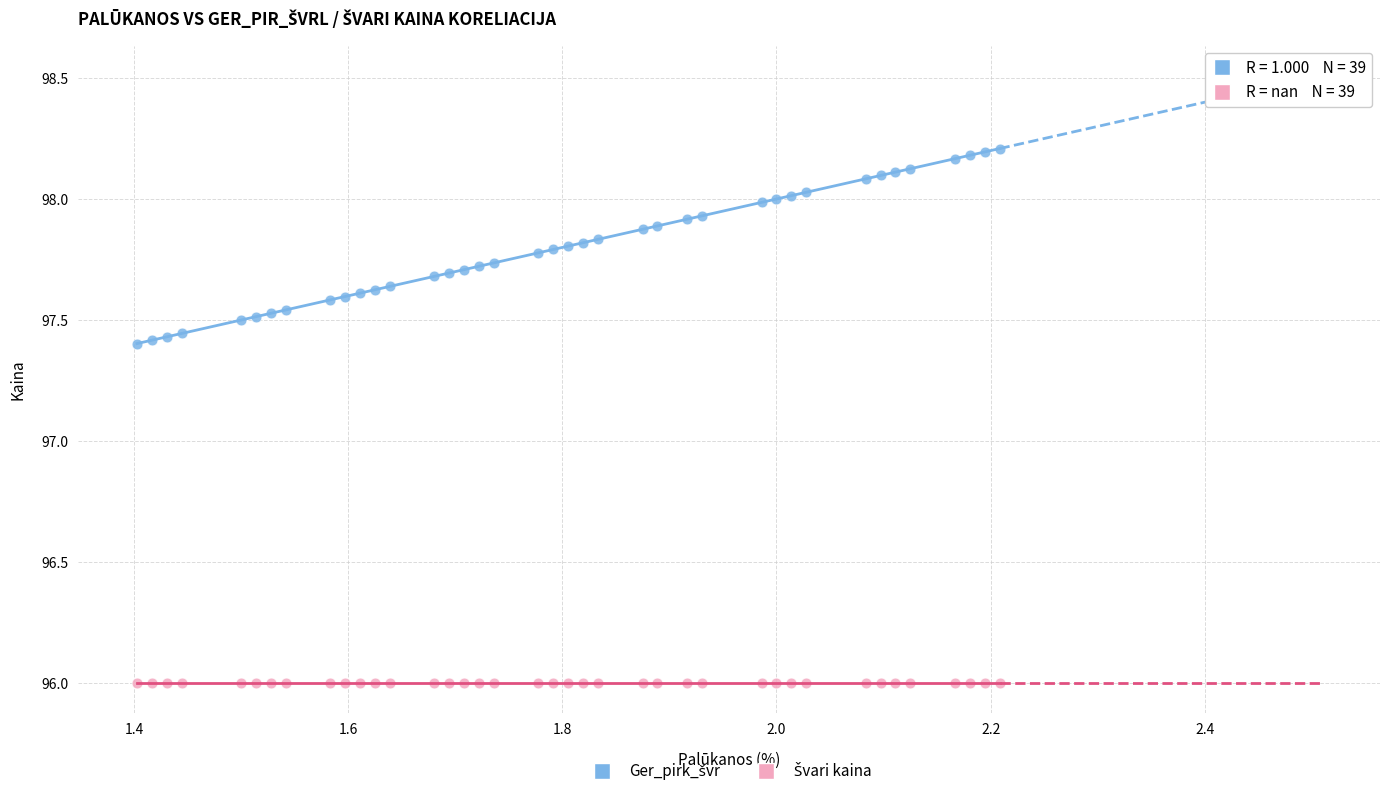

How many data points are displayed?

78